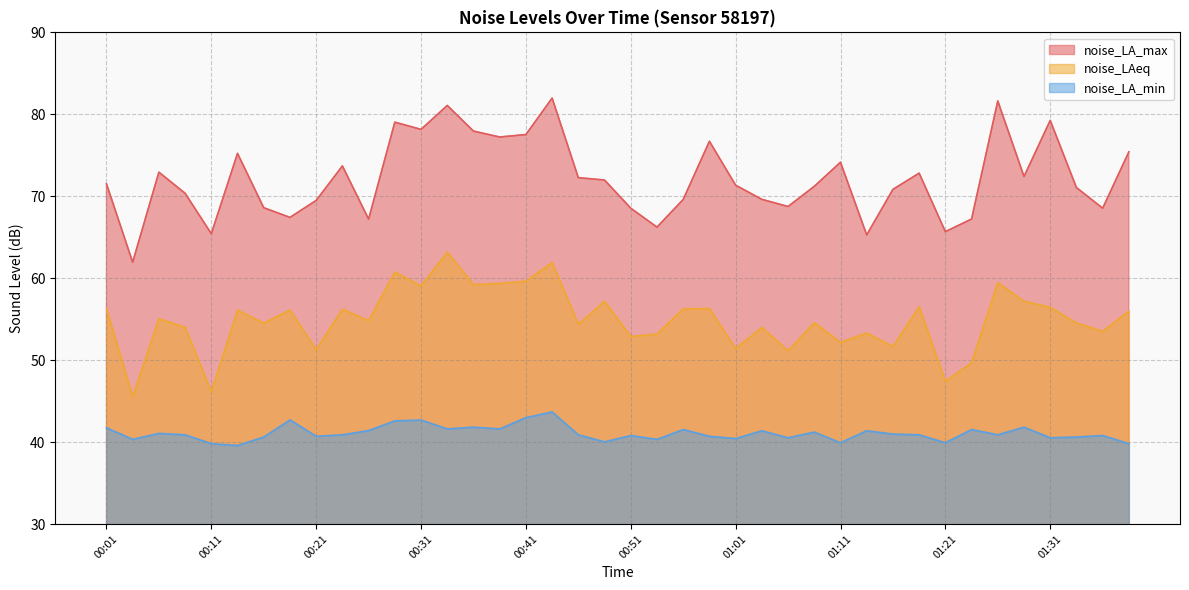

How many distinct data groups are displayed?

3